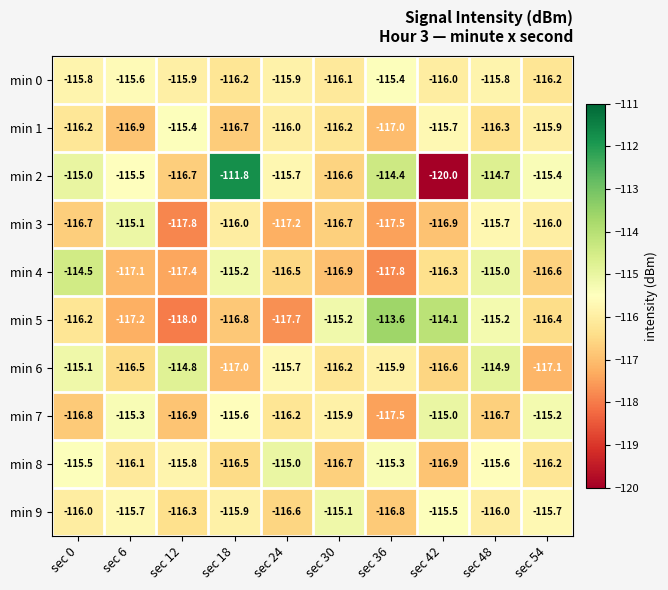

Which series has the largest range (max minus min)?

min 2